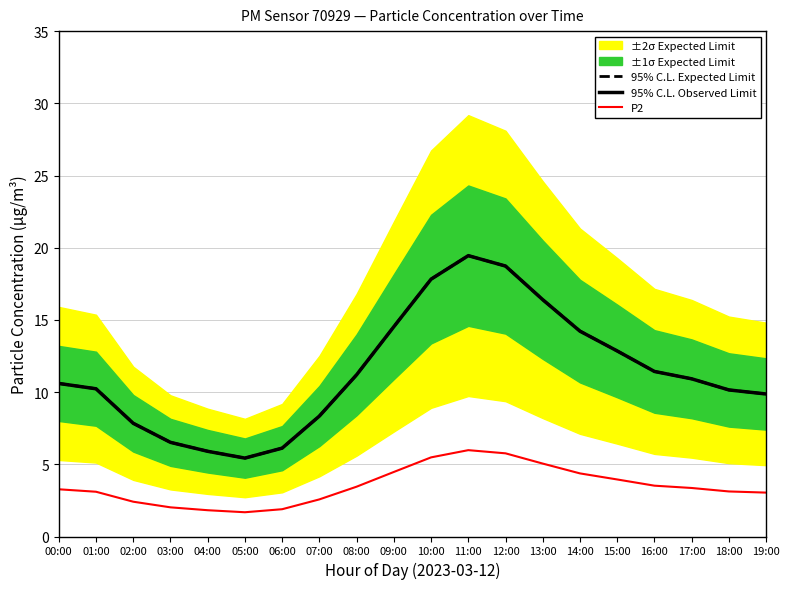

What is the total value across all series at 15:00?

29.6